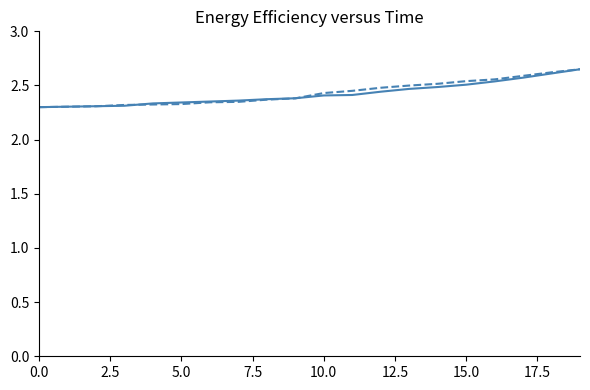

How many lines are shown in the chart?

2